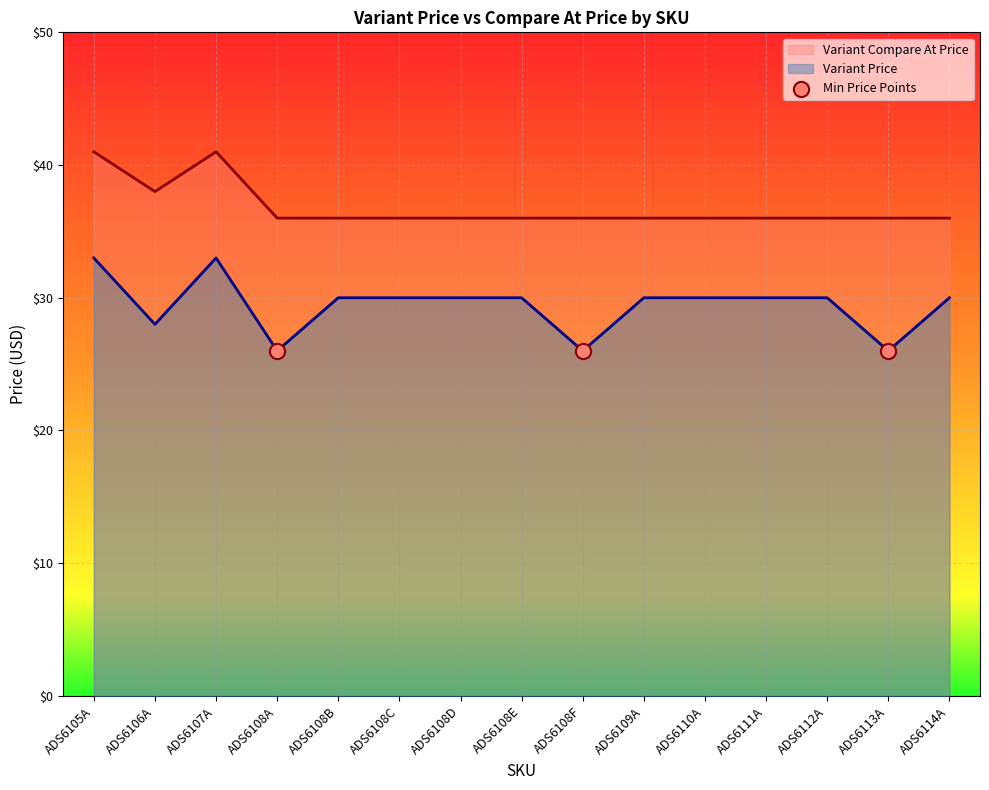

What is the total value across all series at ADS6105A?

74